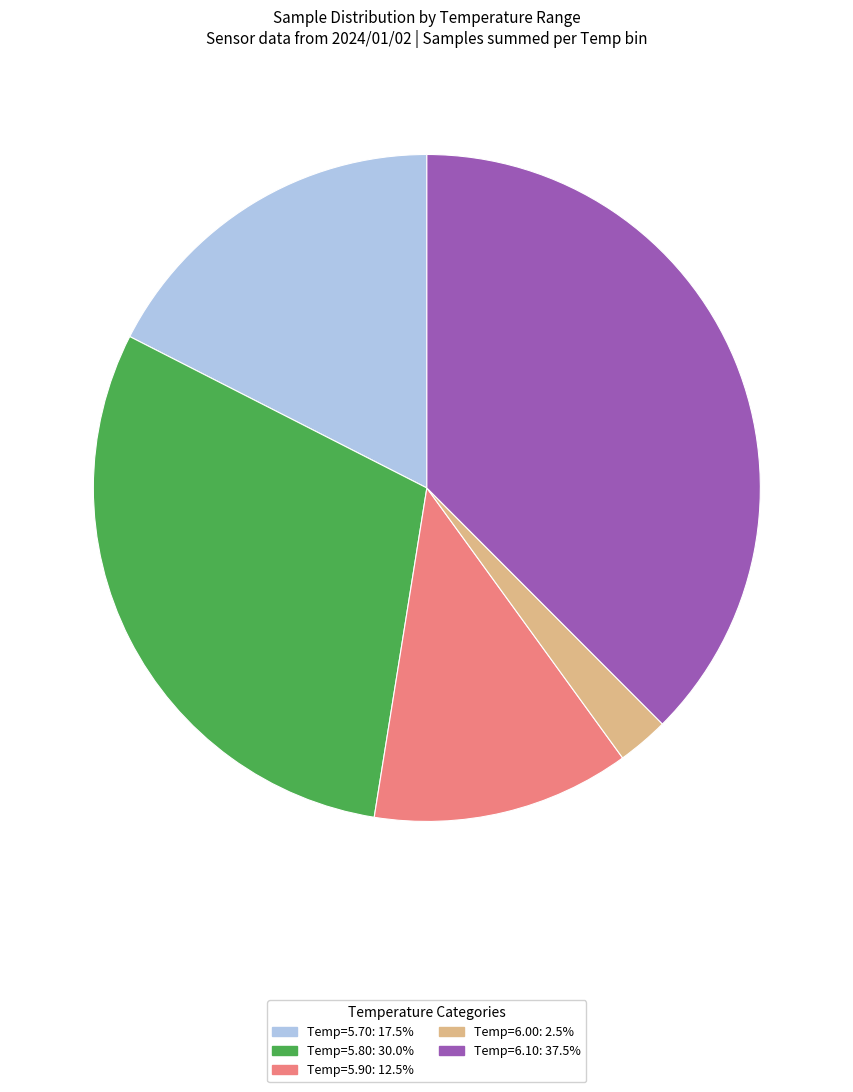

Is there a majority slice in this chart?

No